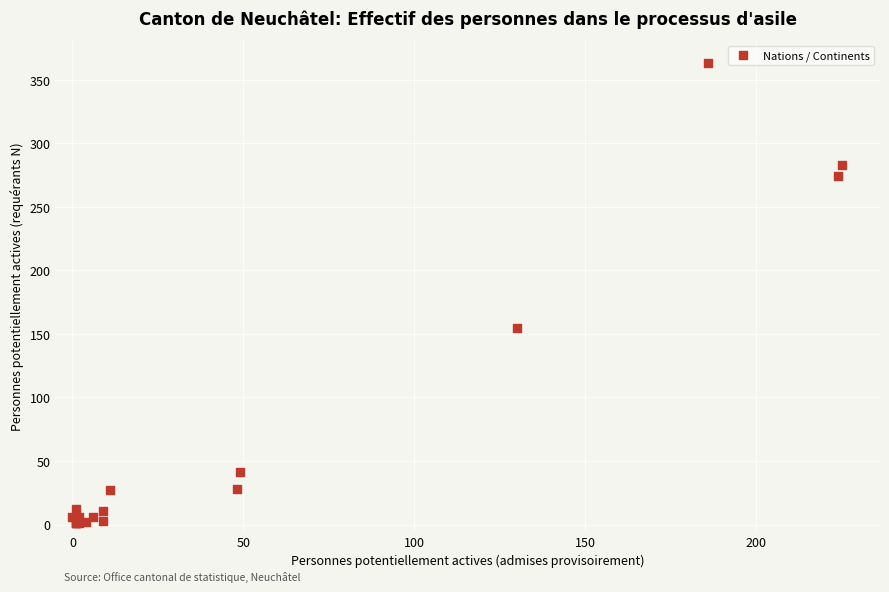

What Y value in the scatter plot is closest to 182?

155